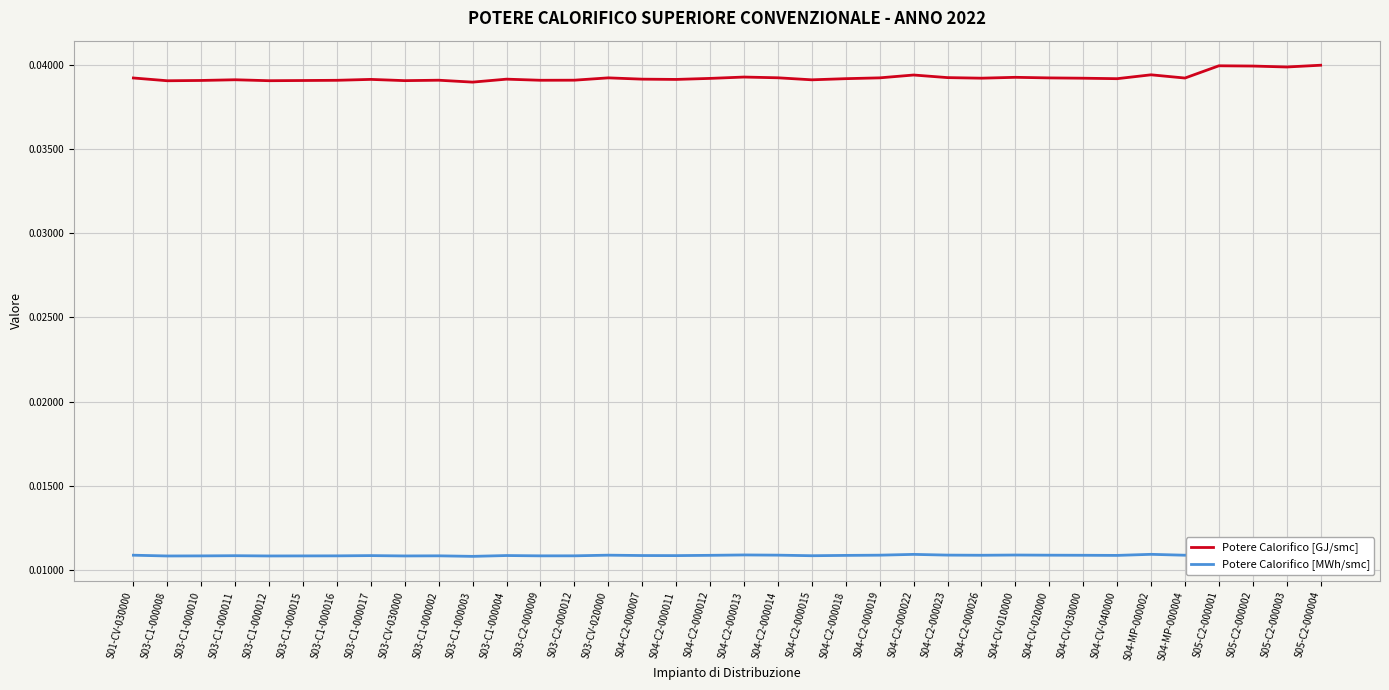

How many Potere Calorifico [GJ/smc] values are between 0 and 1?

36